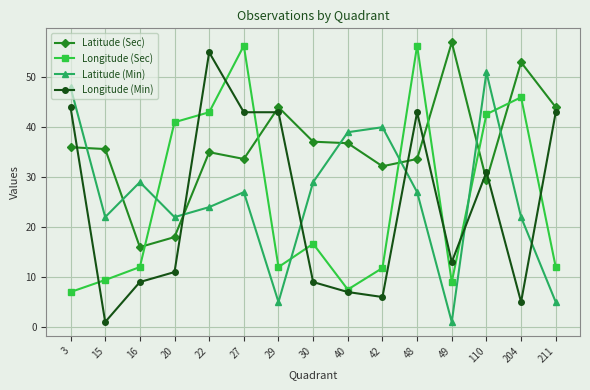

At which label does Latitude (Sec) reach its minimum?

16